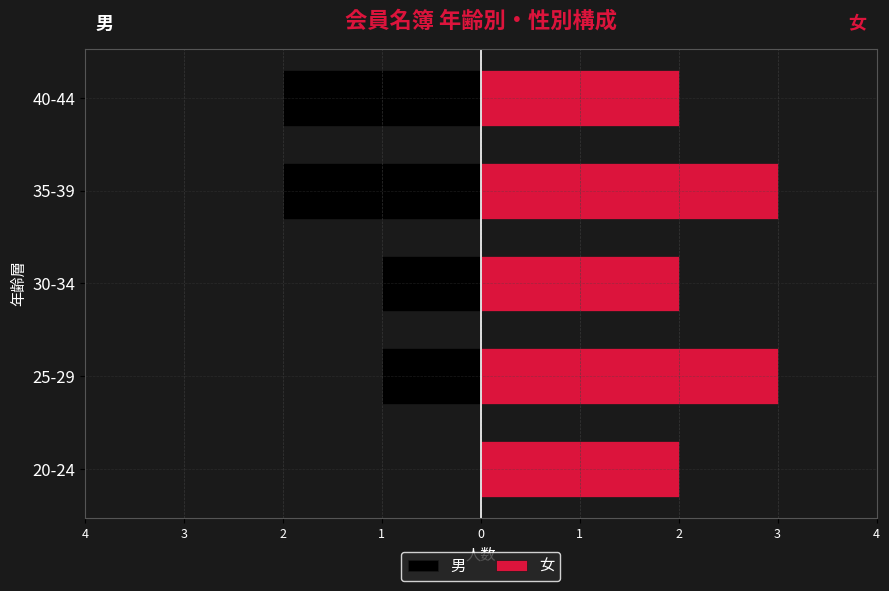

Is the value of 女 at 35-39 greater than the value of 男 at 20-24?

Yes